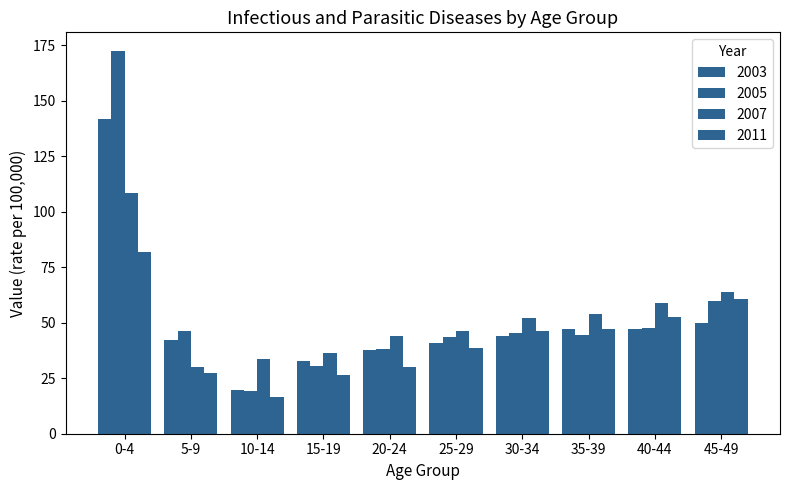

How many series are shown in this chart?

4